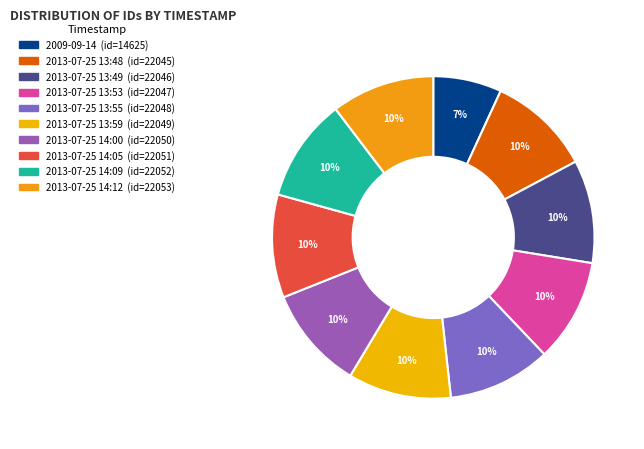

What is the smallest slice in the pie chart?

2009-09-14